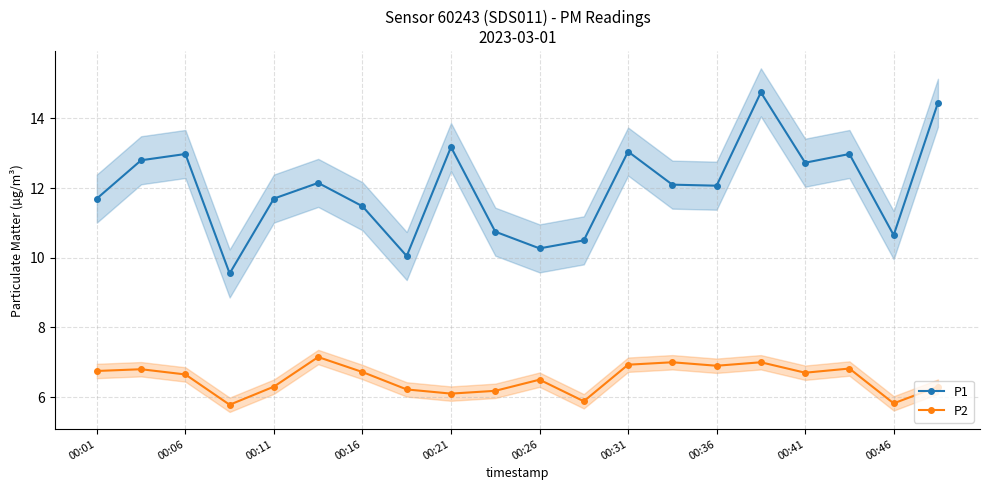

What is the value of the P1 point at the 19th from the left?

10.7